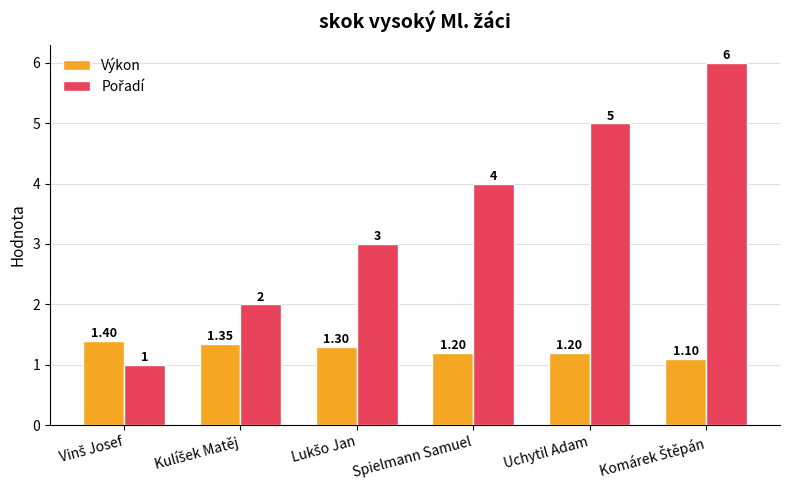

What value does the Výkon series have at Vinš Josef?

1.4